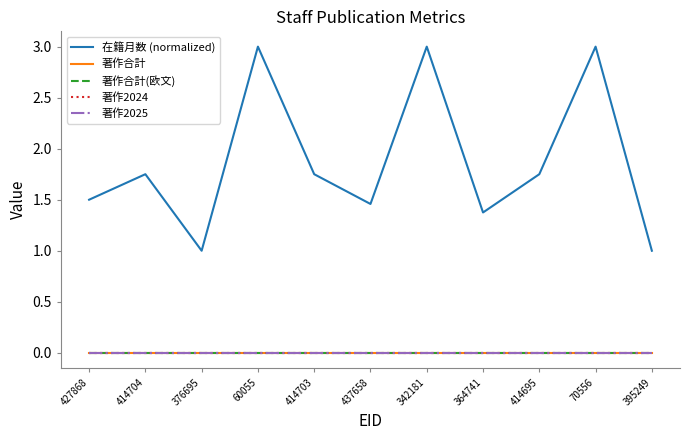

At how many categories does at least one series exceed 0?

11